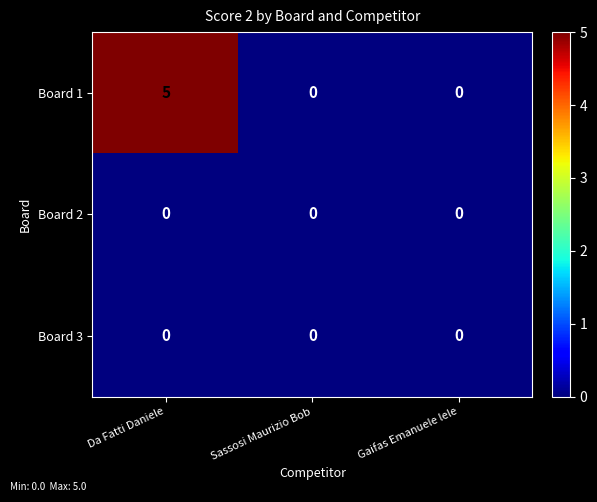

Which label corresponds to the largest value in the chart?

Da Fatti Daniele